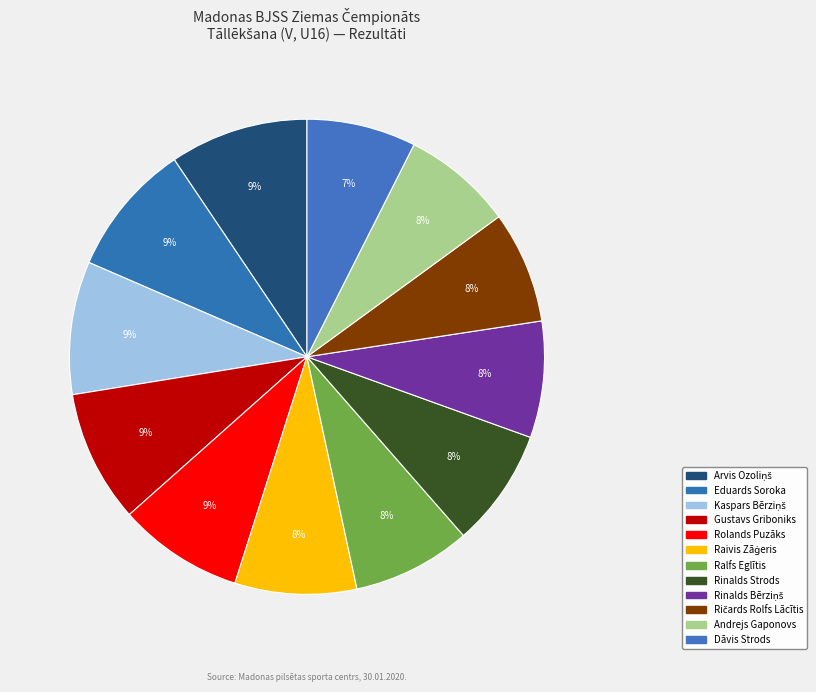

How many segments does this pie chart have?

12